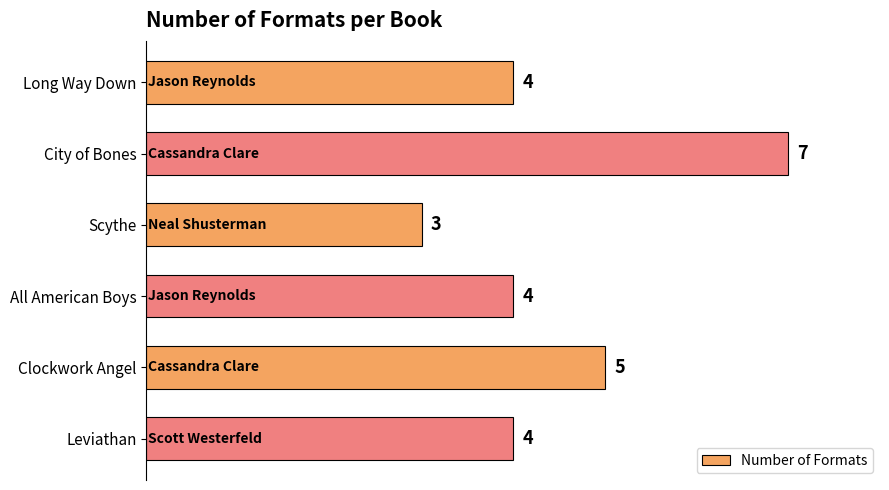

Is it true that the value at Clockwork Angel is 7?

False